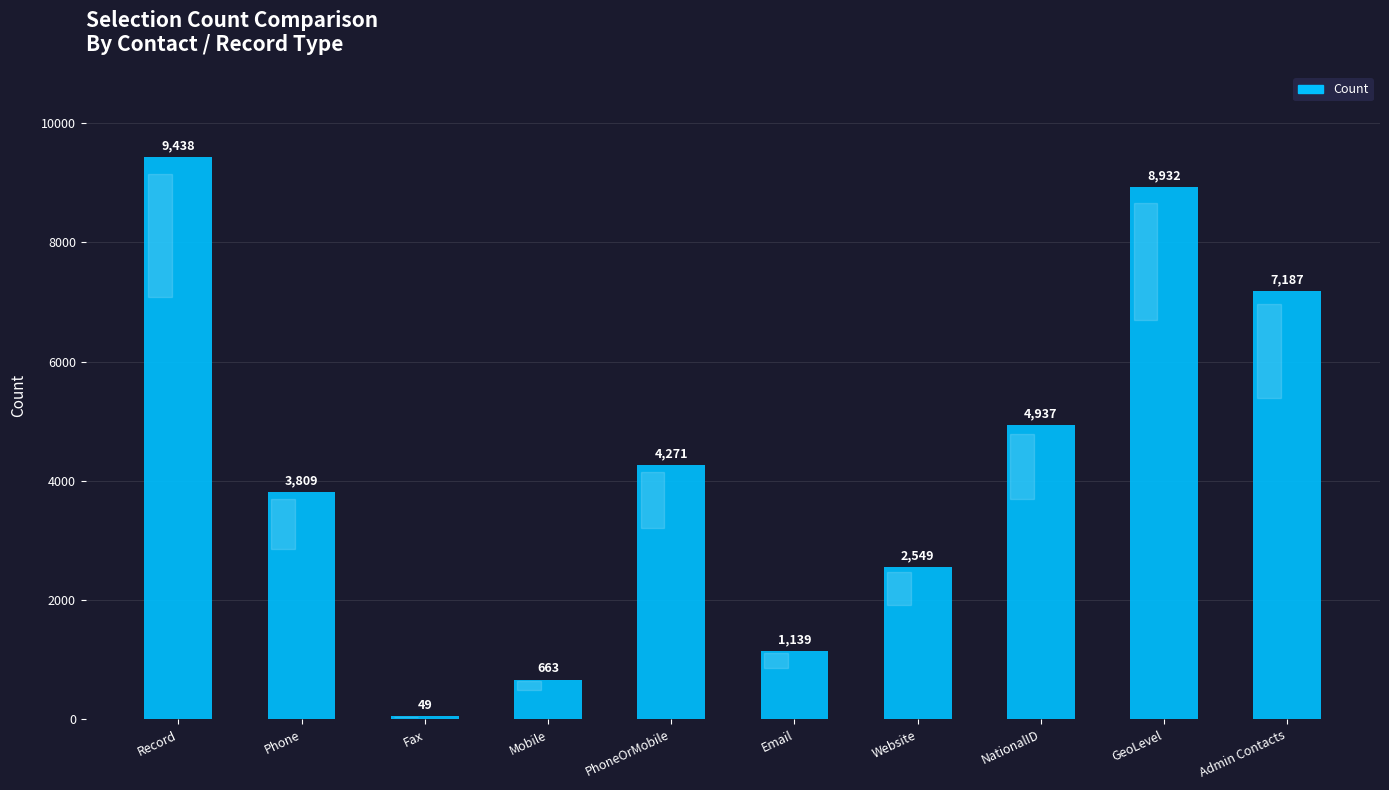

Reading right to left, transcribe all the data shown in this chart.

Admin Contacts=7187	GeoLevel=8932	NationalID=4937	Website=2549	Email=1139	PhoneOrMobile=4271	Mobile=663	Fax=49	Phone=3809	Record=9438